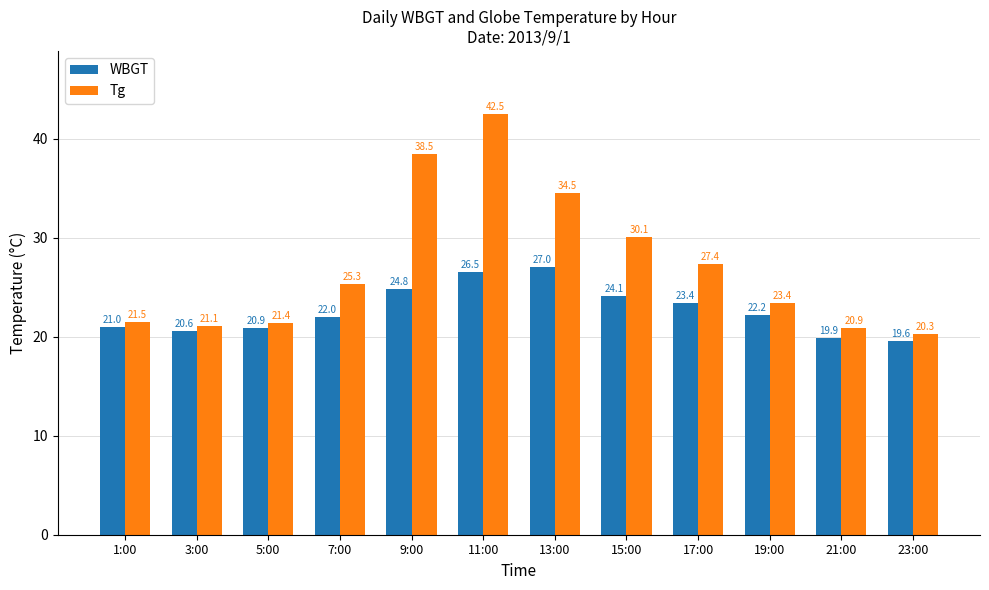

What is the lowest value of the WBGT series?

19.6